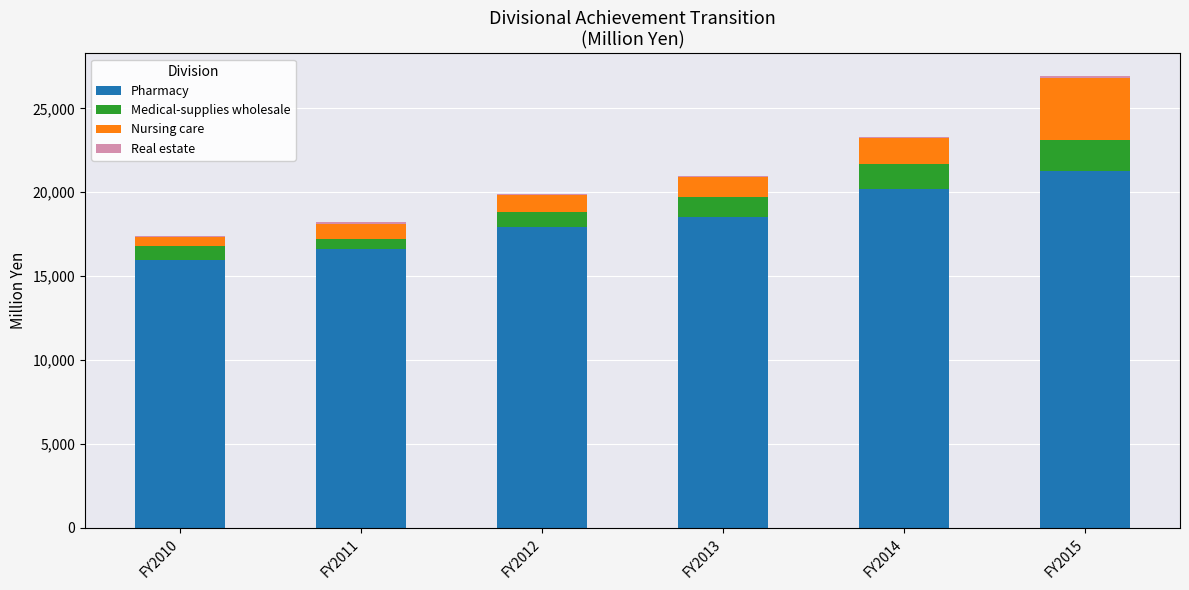

The Pharmacy series shows 13117 at FY2015. True or false?

False